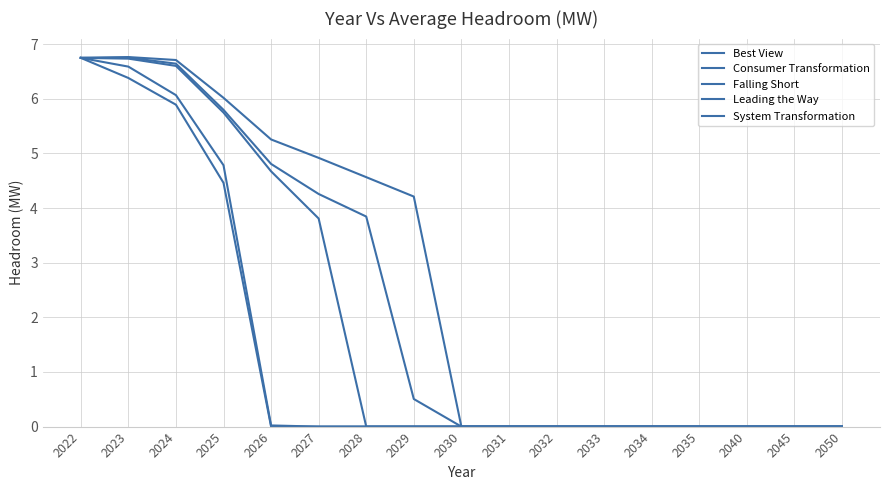

True or false: Leading the Way and System Transformation cross at least once.

False